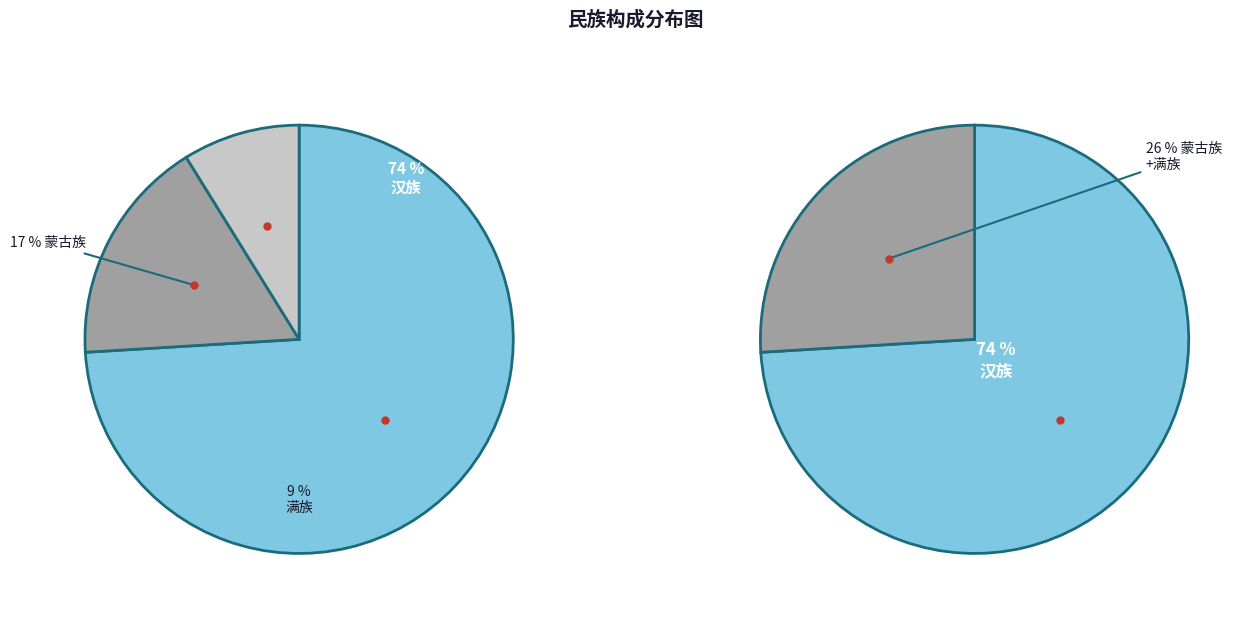

Approximately how many times larger is the value at 满族 compared to 蒙古族?

0.5